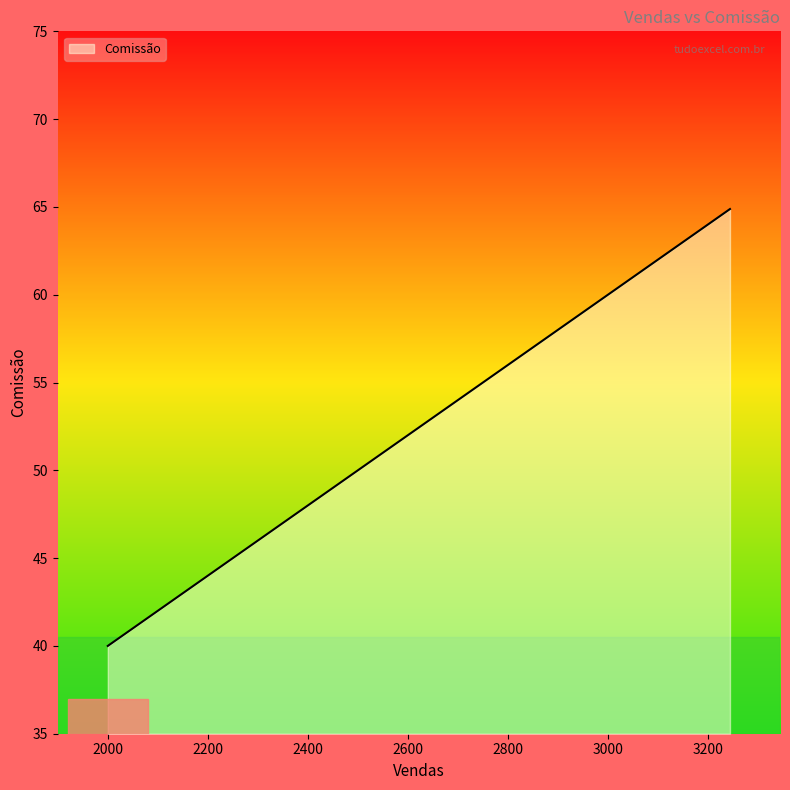

What is the greatest value displayed?

64.9